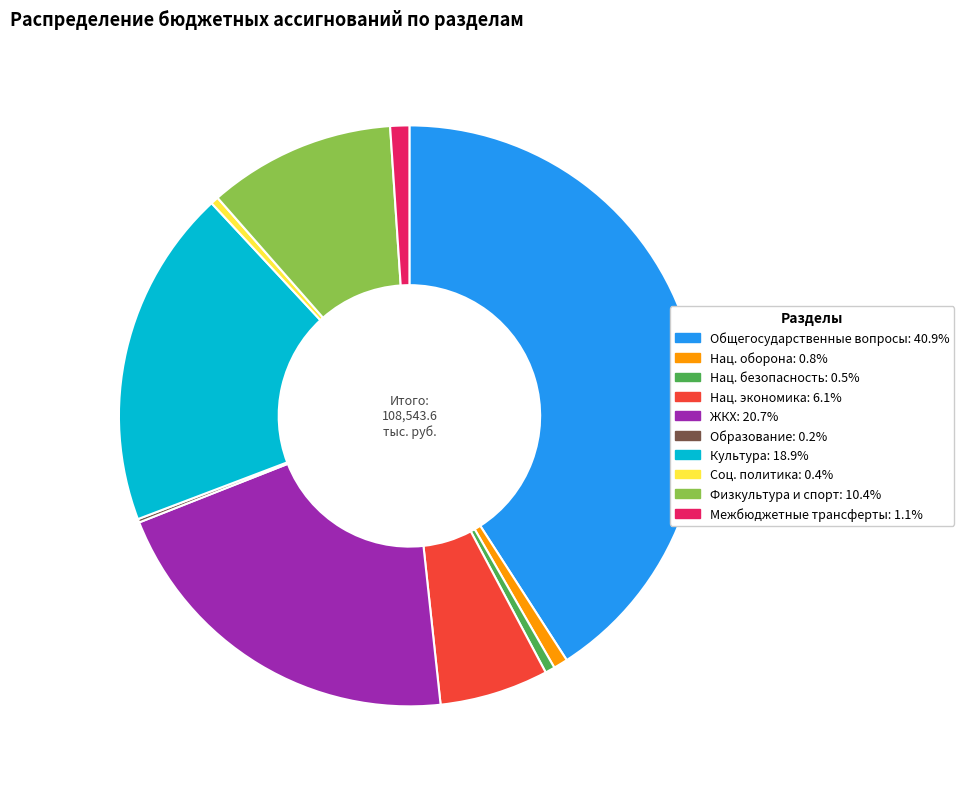

Is there a majority slice in this chart?

No